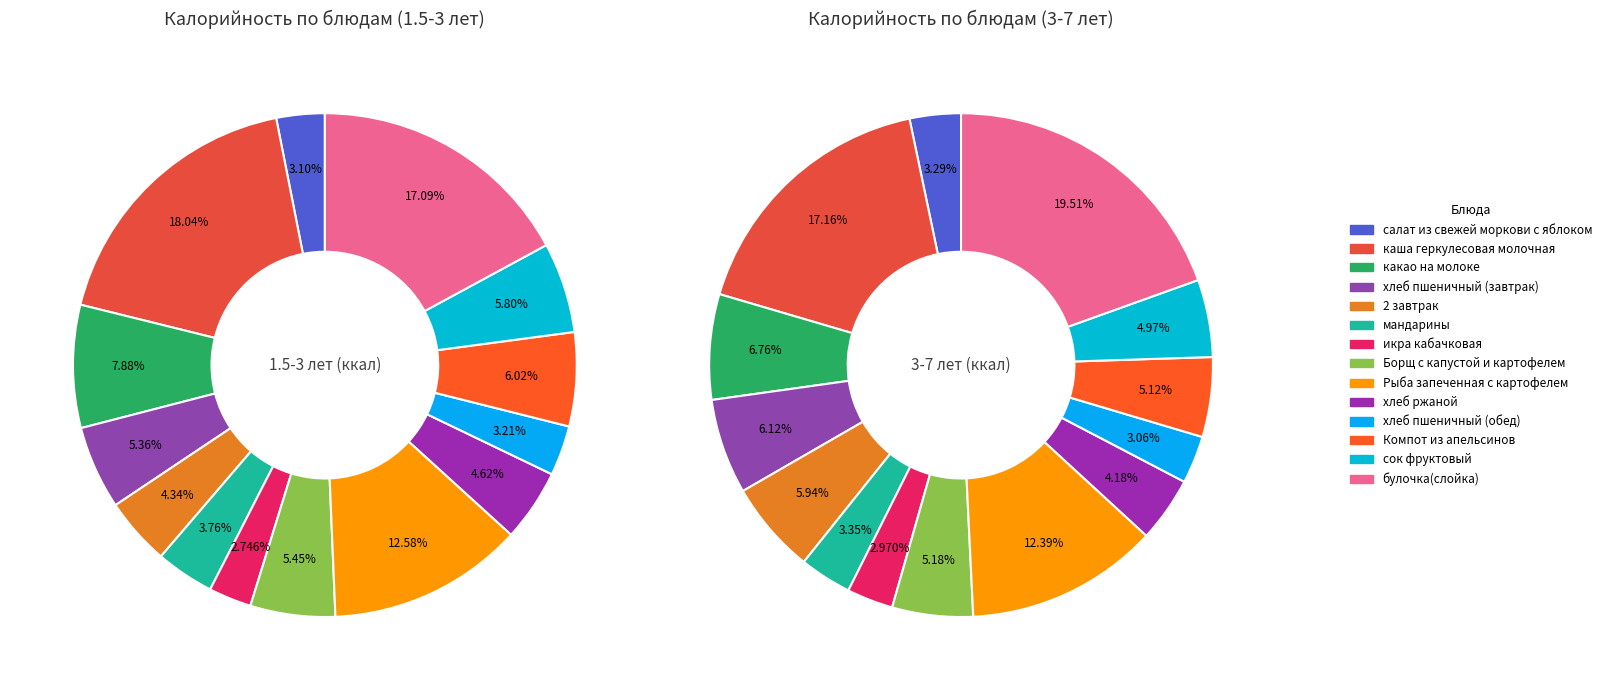

How many segments does this pie chart have?

14